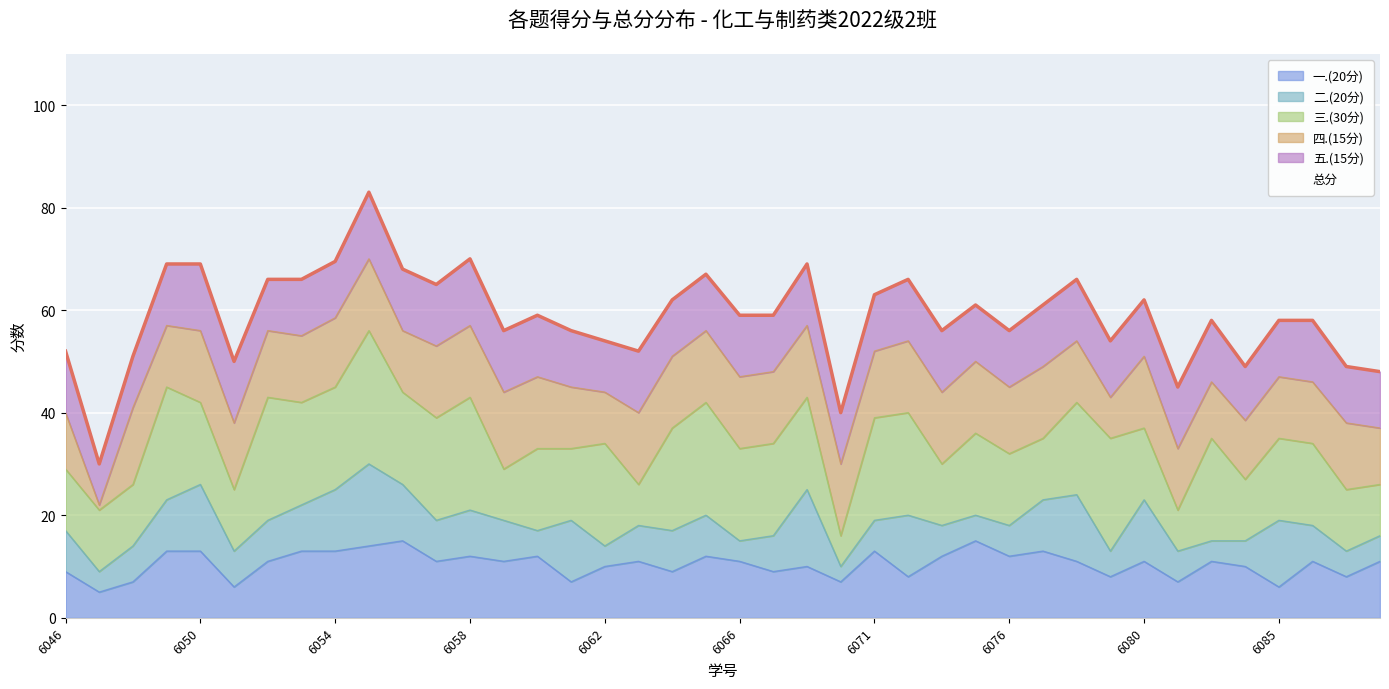

How many data points in 三.(30分) are less than 16?

16